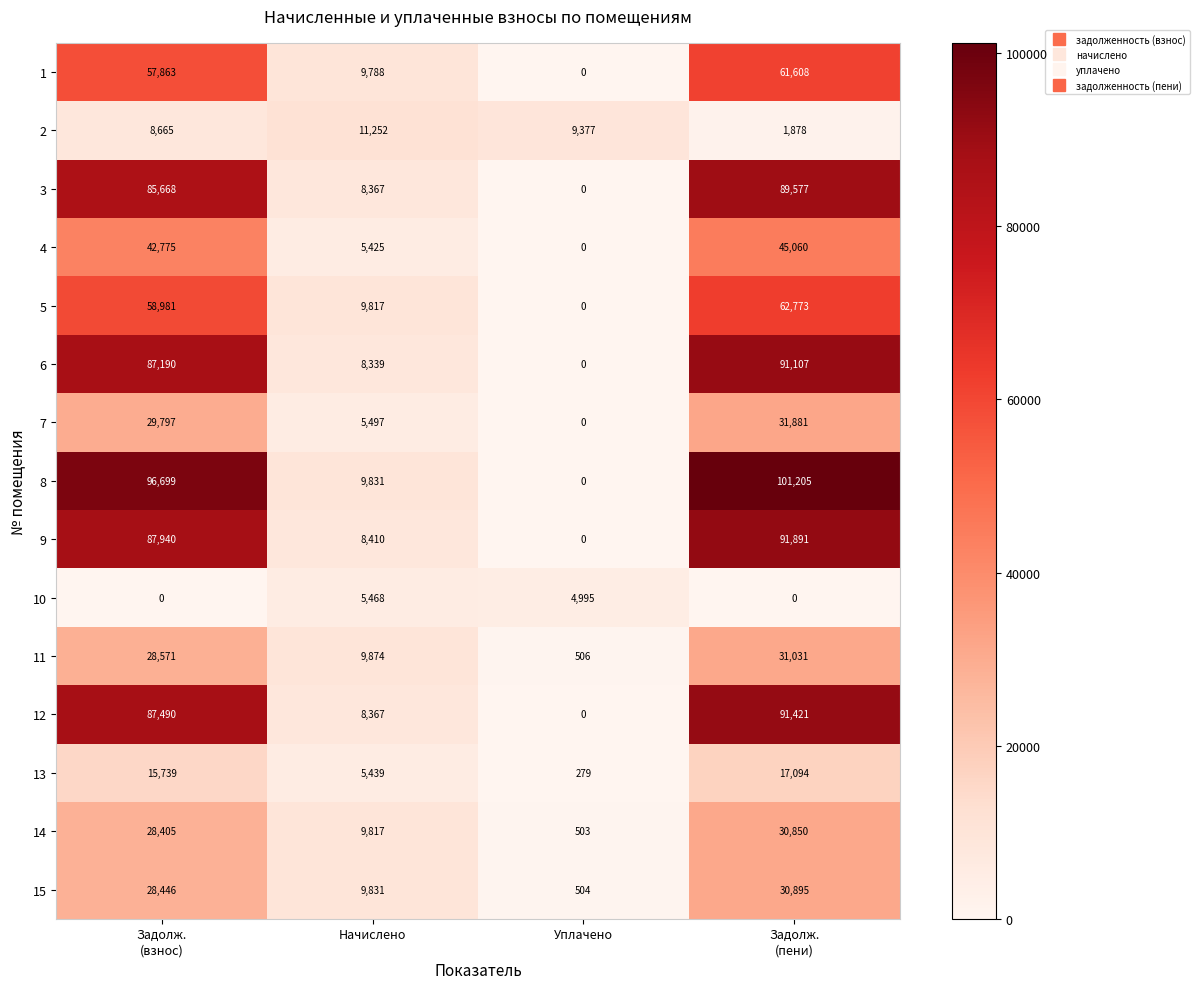

How many positive values does the 1 series have?

3